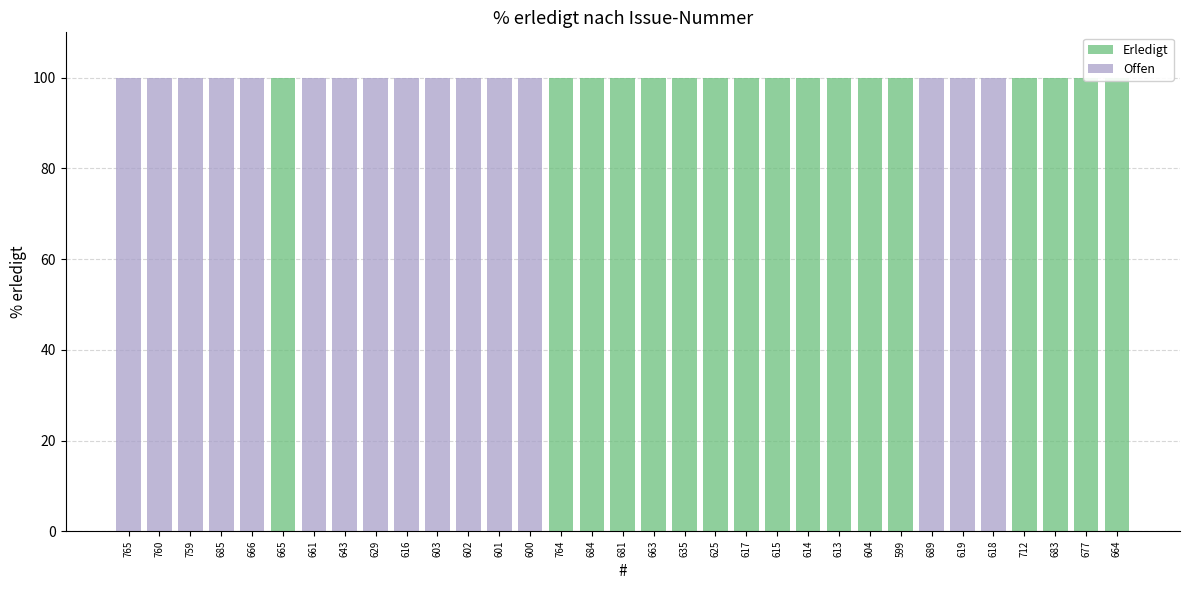

What position from the right is 683?

3